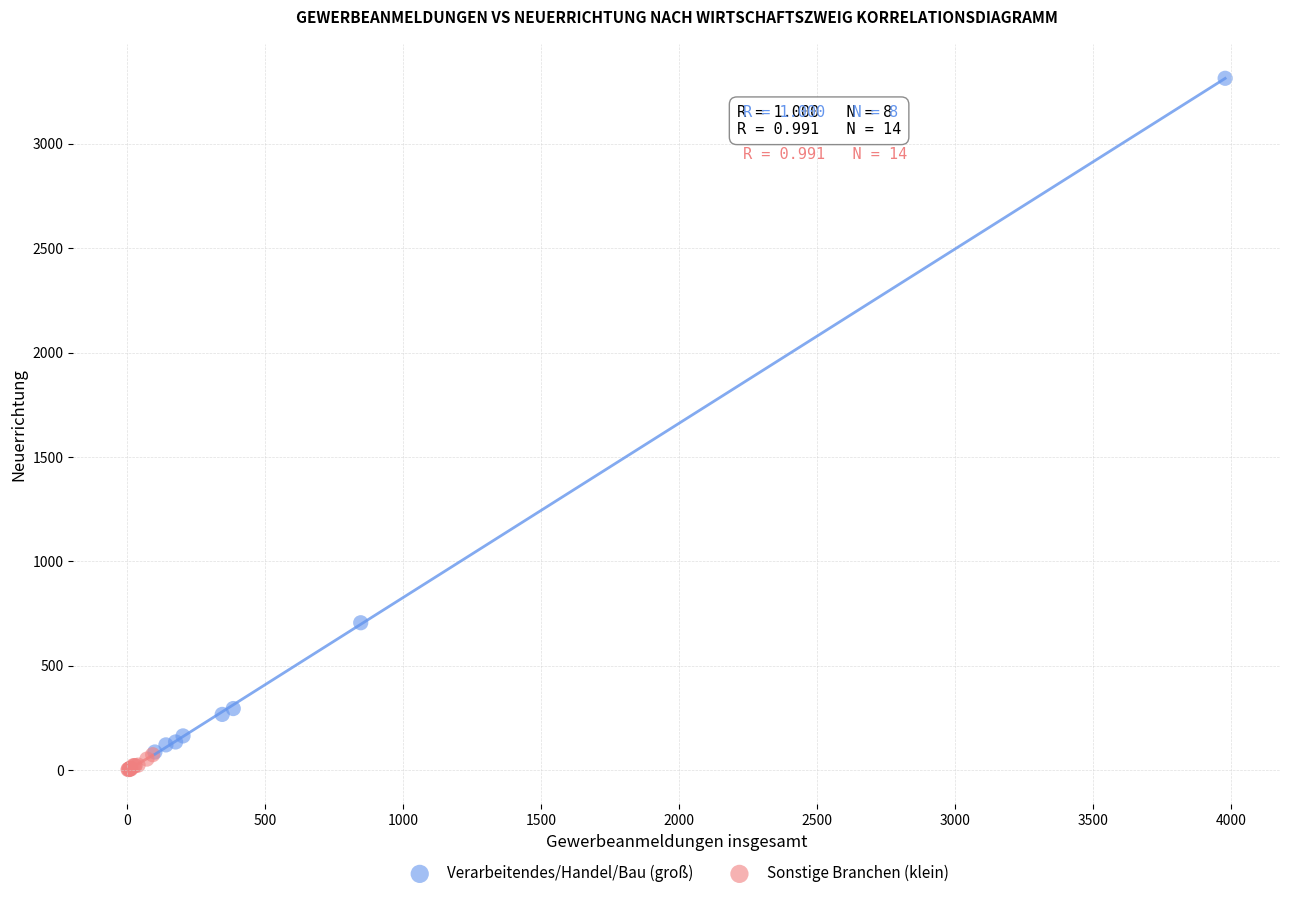

Which series reaches the maximum Y coordinate?

Verarbeitendes/Handel/Bau (groß)